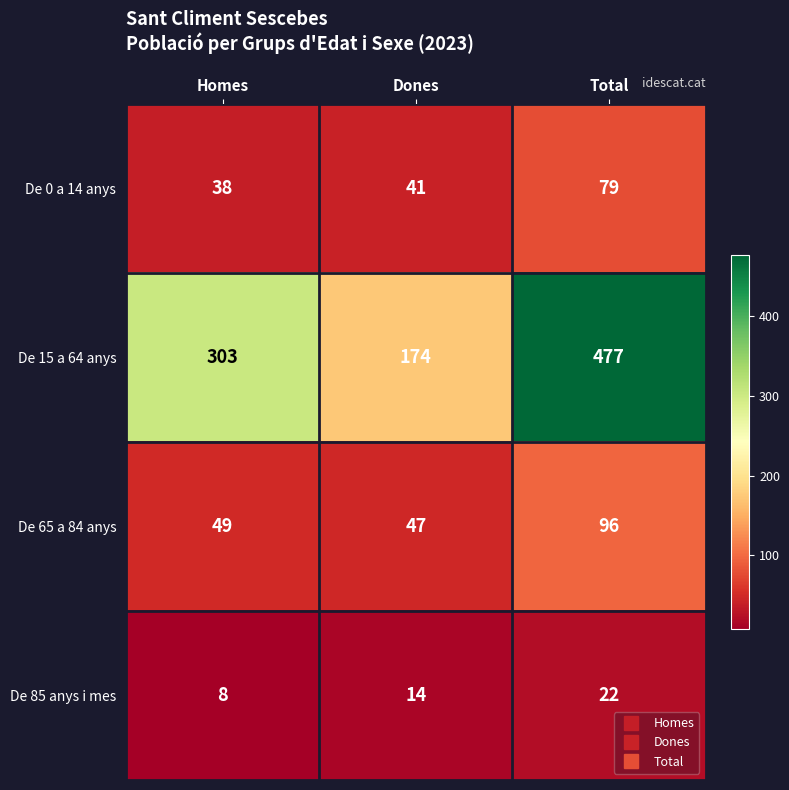

How many distinct data groups are displayed?

4